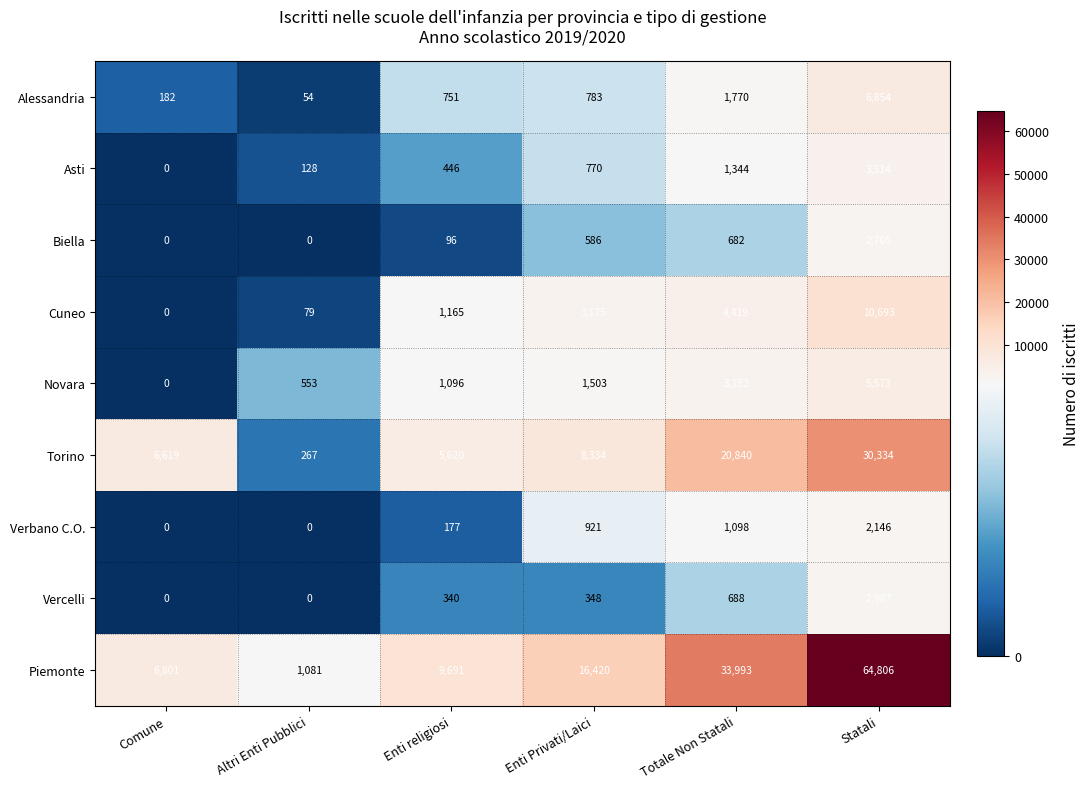

Rank the series at Enti Privati/Laici from highest to lowest value.

Piemonte, Torino, Cuneo, Novara, Verbano C.O., Alessandria, Asti, Biella, Vercelli